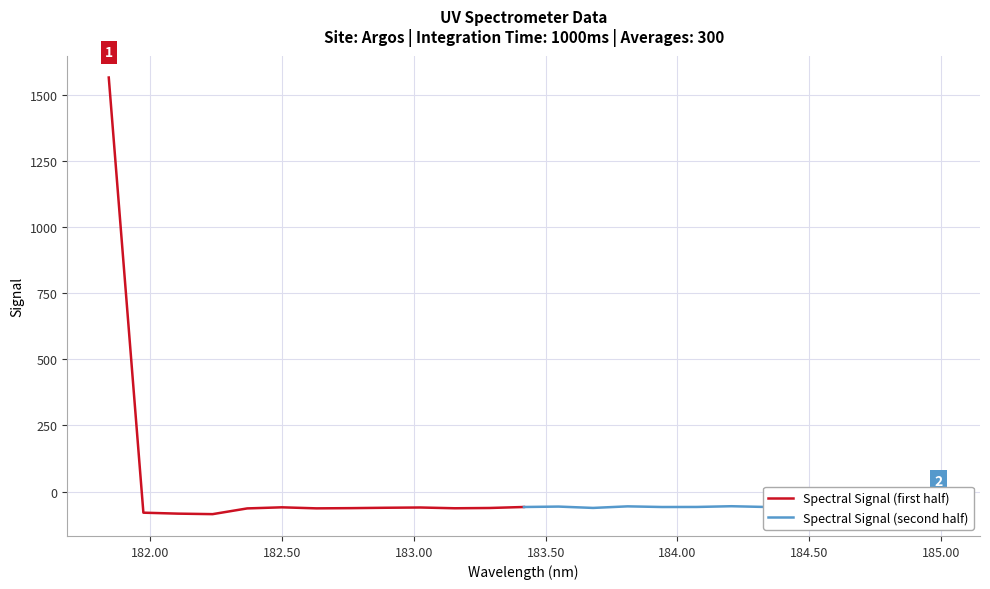

How many intersections are there between Spectral Signal (second half) and Spectral Signal (first half)?

1